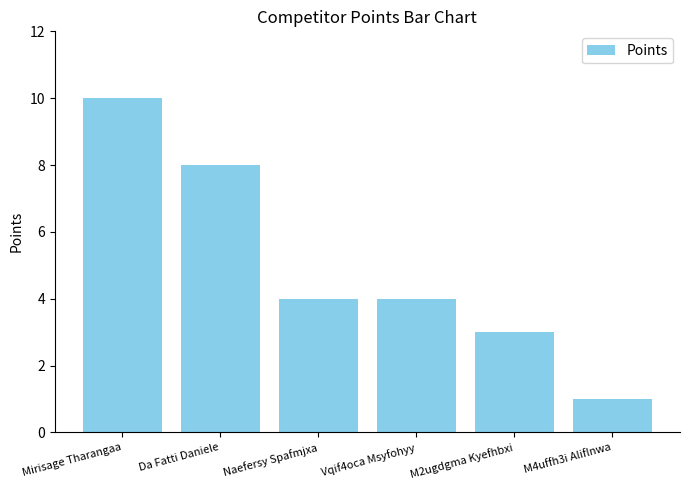

Reading left to right, extract all data points from this chart.

10	8	4	4	3	1